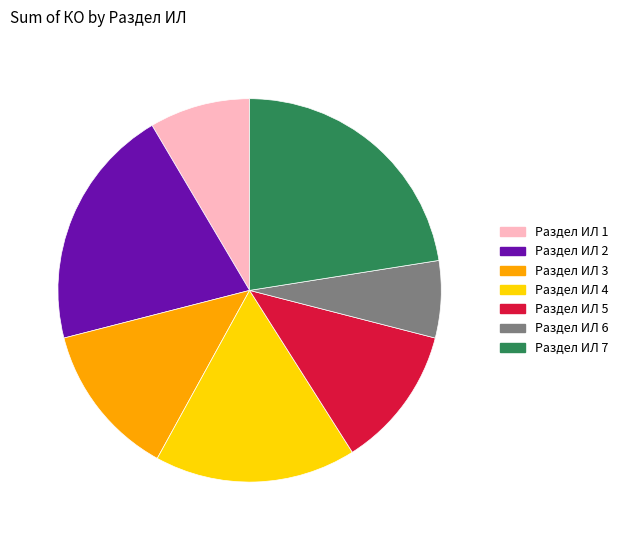

Is there any slice that represents more than half of the pie?

No